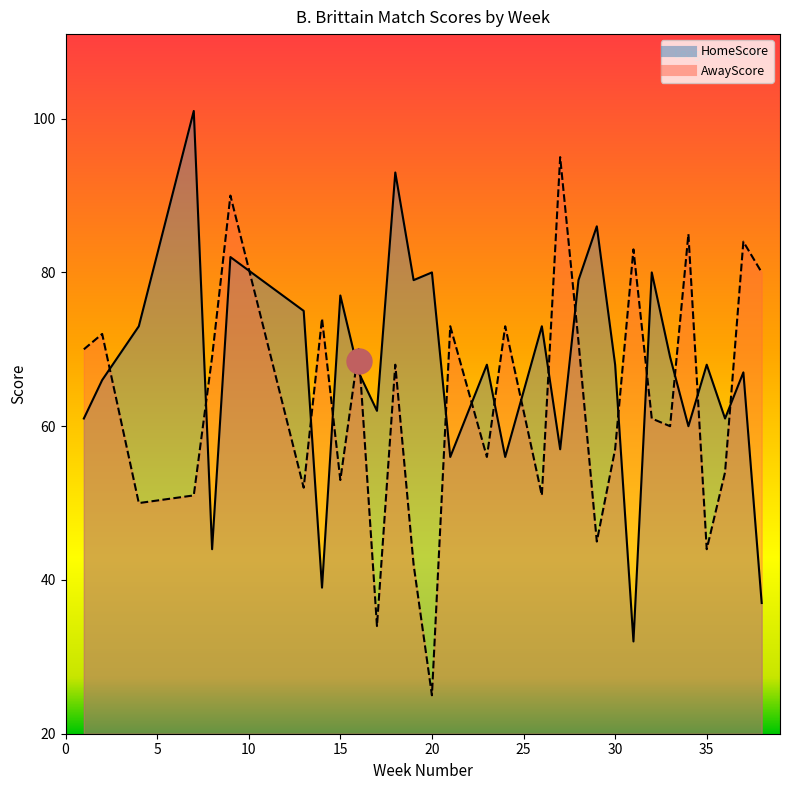

At which category does AwayScore reach its first local valley?

4